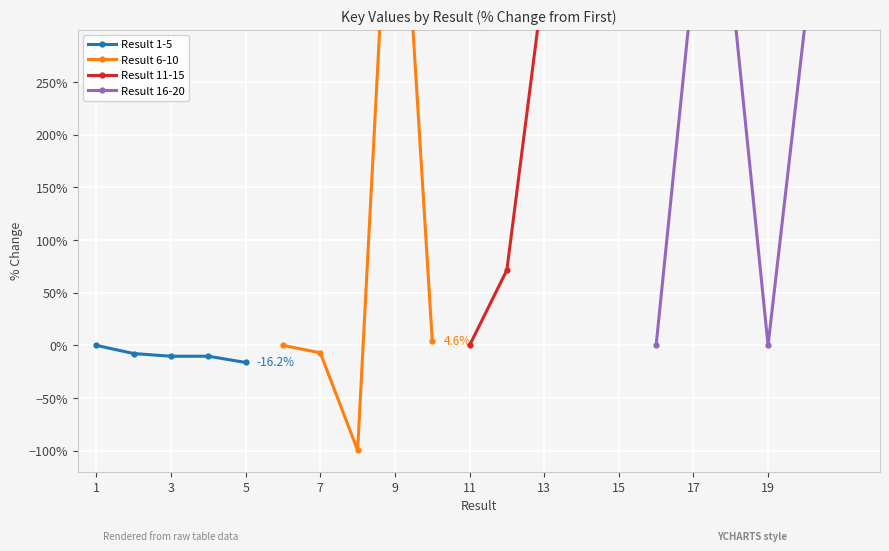

What is the smallest value displayed?

-99.6